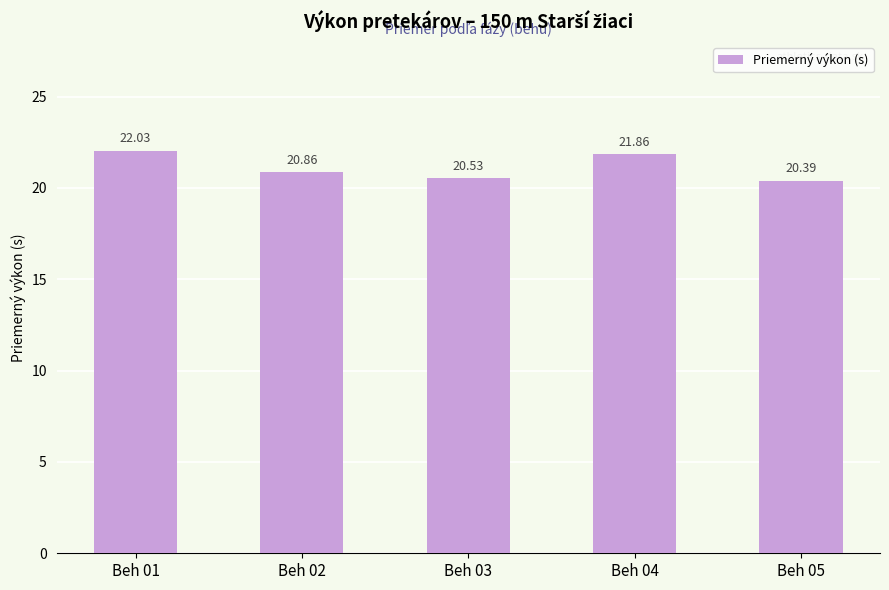

Where is the data nearest to the value 21?

Beh 02